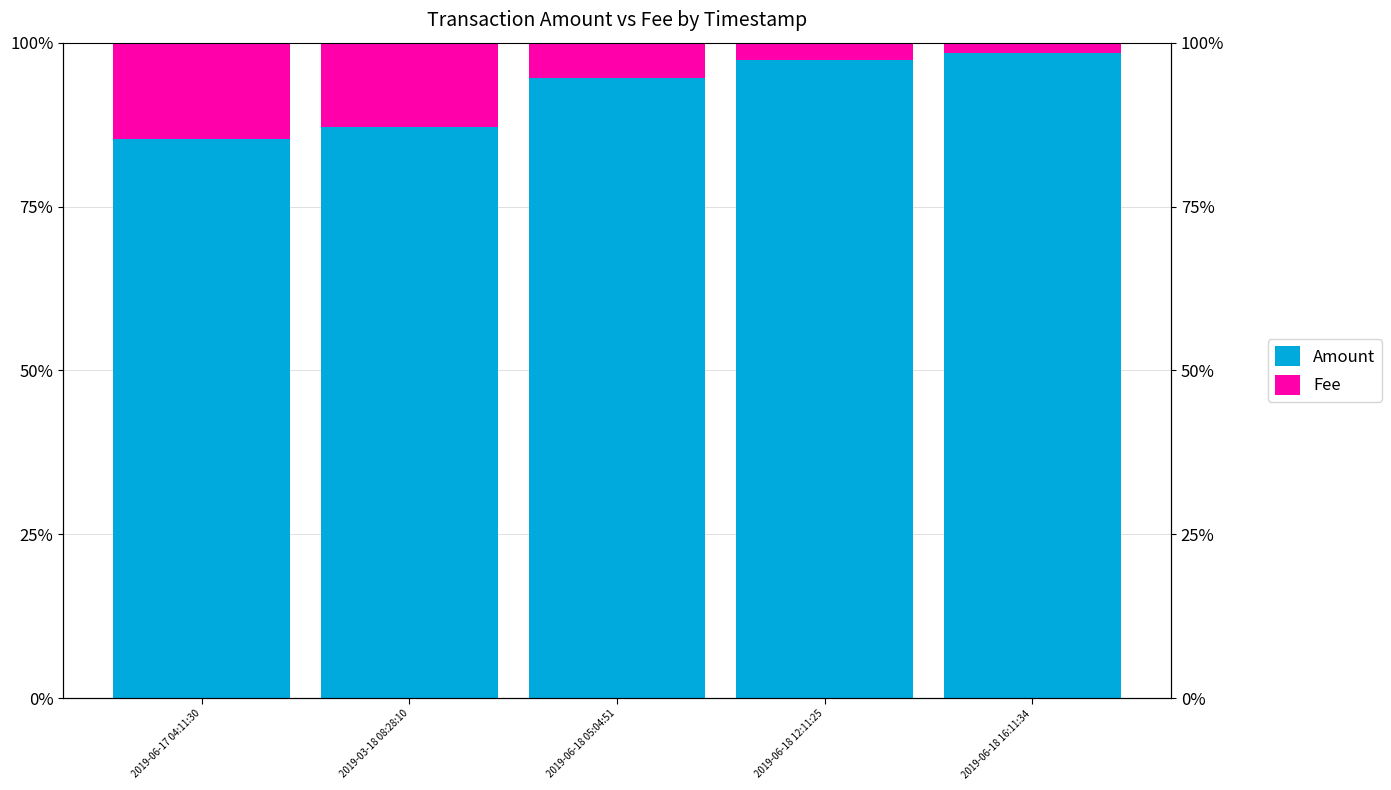

Which series has the largest total across all categories?

Amount